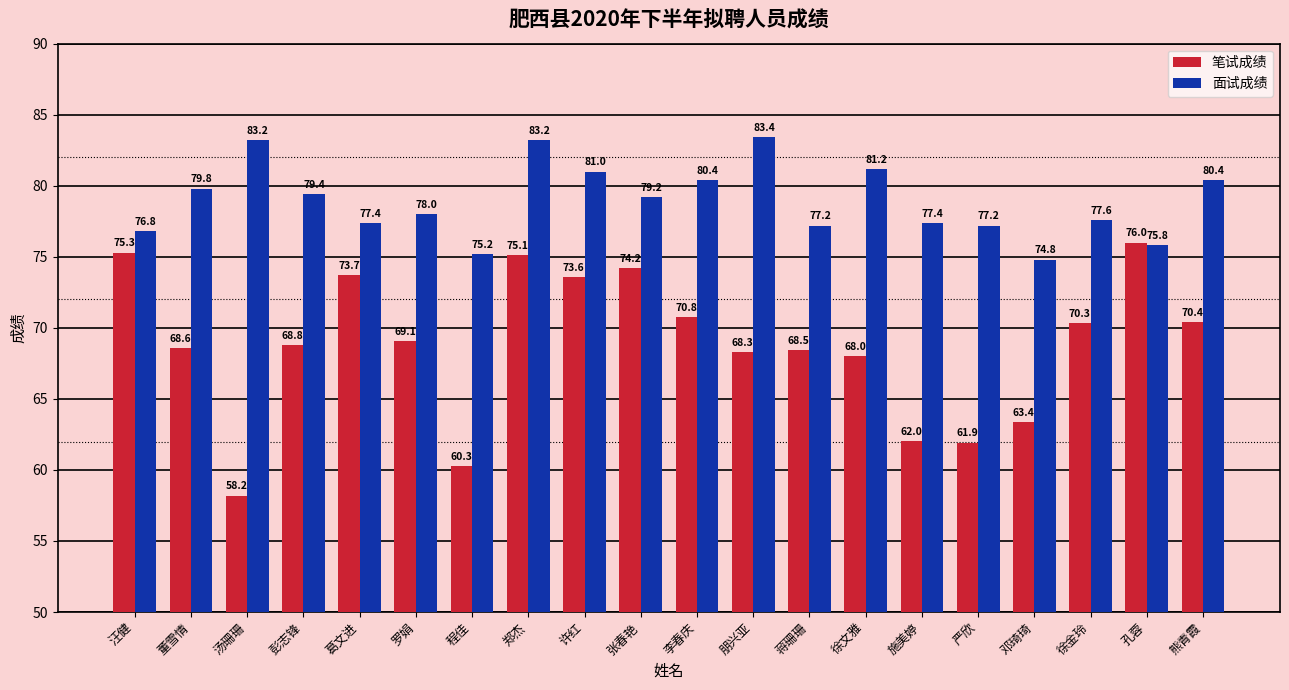

Rank the series at 徐文雅 from highest to lowest value.

面试成绩, 笔试成绩